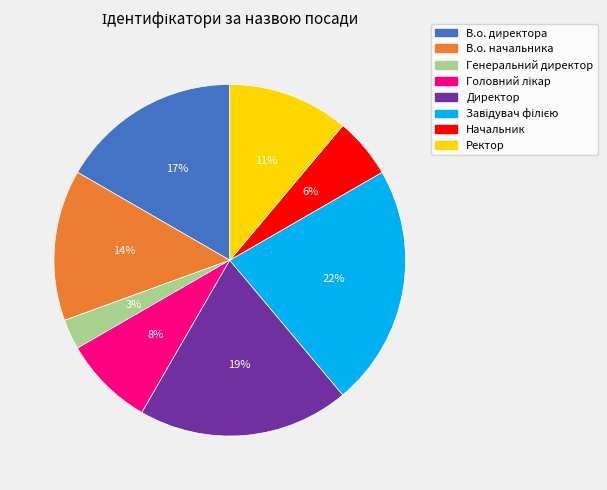

Is the sum of Ректор and Директор greater than half?

No